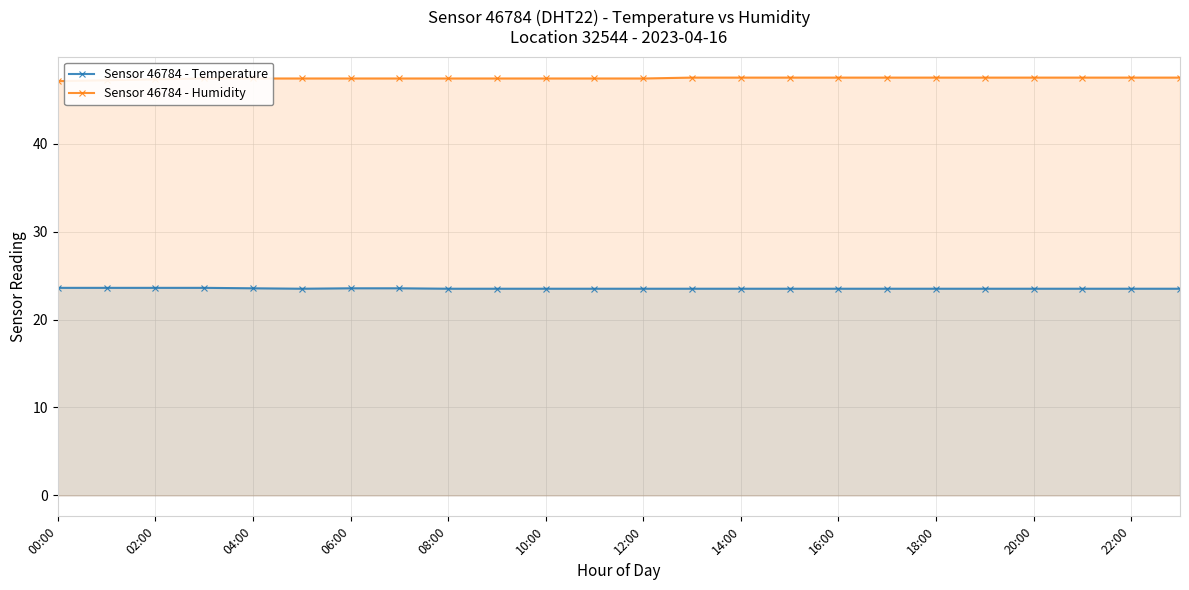

Which label corresponds to the largest value in the chart?

13